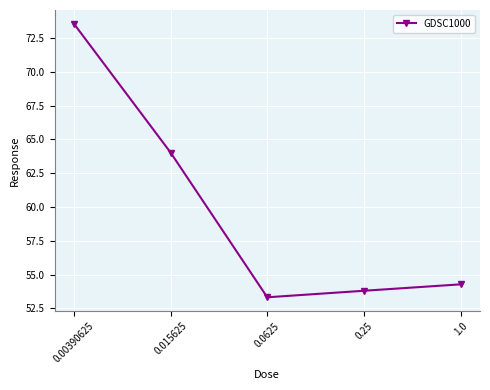

Reading left to right, what are all the values shown in this chart?

73.6	64.0	53.3	53.8	54.3